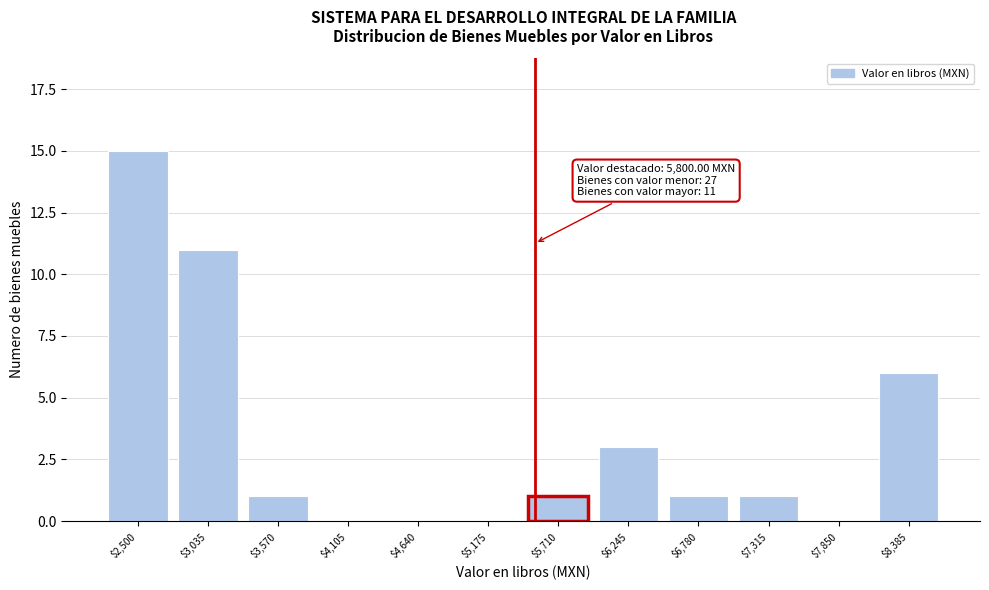

At which label is the value closest to 7?

$8,385